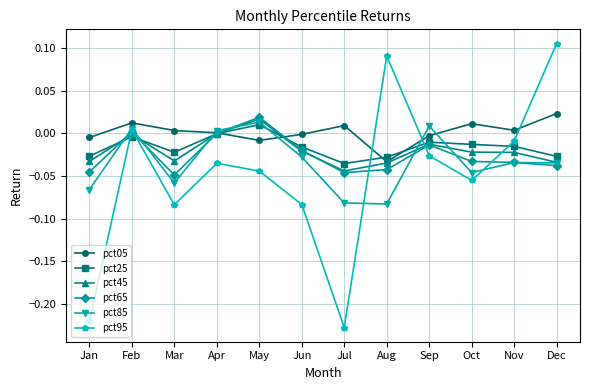

Which series changed the most between May and Aug?

pct95